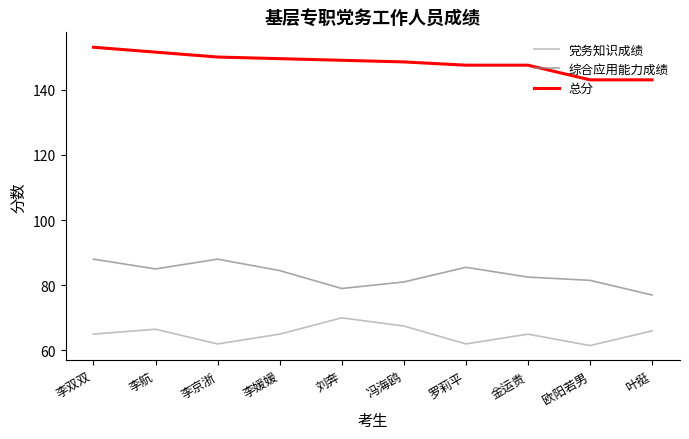

Which series changed the most between 李双双 and 刘奔?

综合应用能力成绩